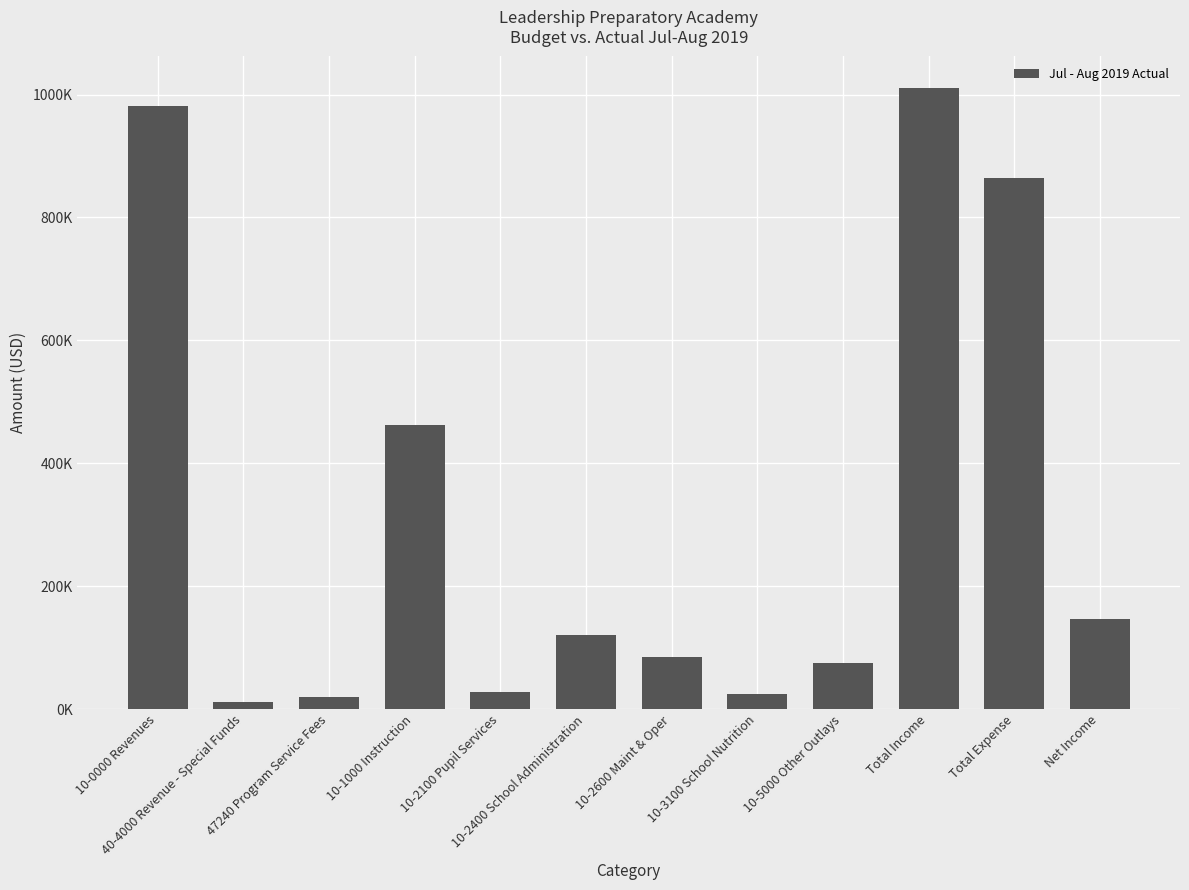

Reading left to right, list all the values displayed in this chart.

10-0000 Revenues=980562.4	40-4000 Revenue - Special Funds=10981.1	47240 Program Service Fees=19822.4	10-1000 Instruction=462989.5	10-2100 Pupil Services=28661.8	10-2400 School Administration=120542.7	10-2600 Maint & Oper=84625.2	10-3100 School Nutrition=24358.1	10-5000 Other Outlays=75422.0	Total Income=1011365.9	Total Expense=864040.9	Net Income=147325.0